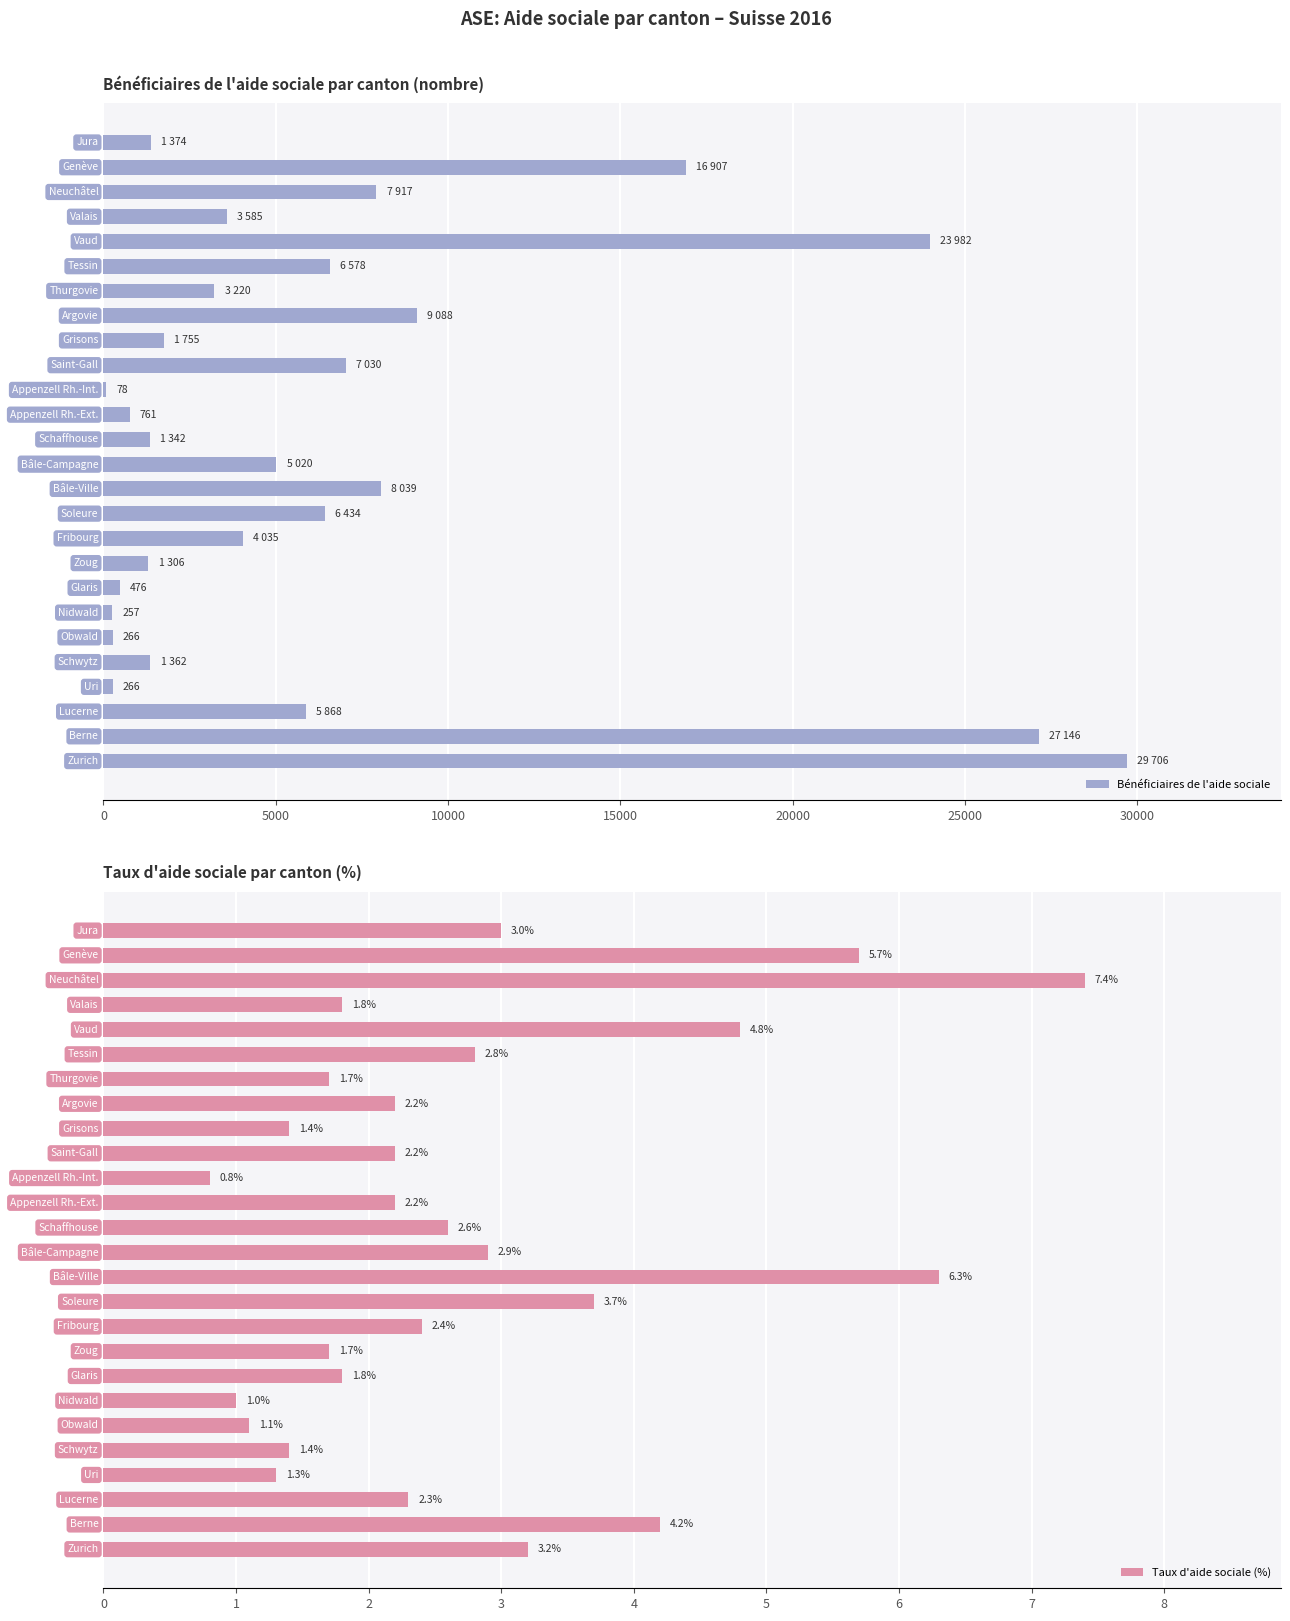

Between 9 and 18, which is larger?

18